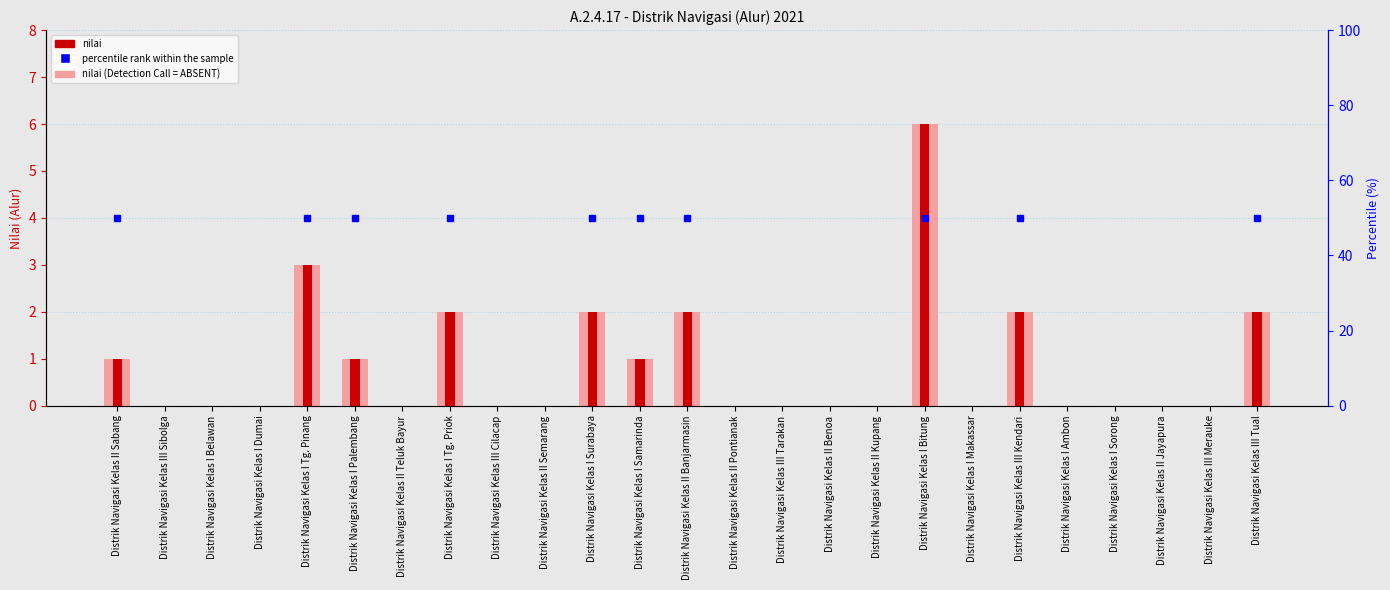

How many nilai (light) values are between 0 and 2?

23